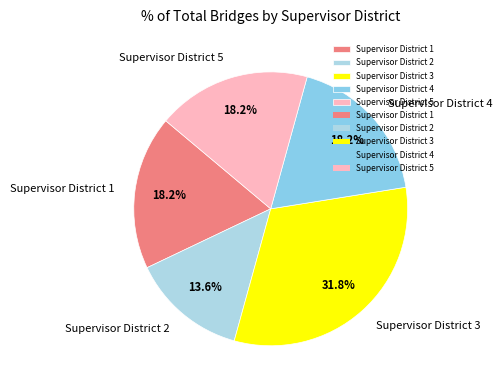

Does Supervisor District 3 represent more than half of the total?

No